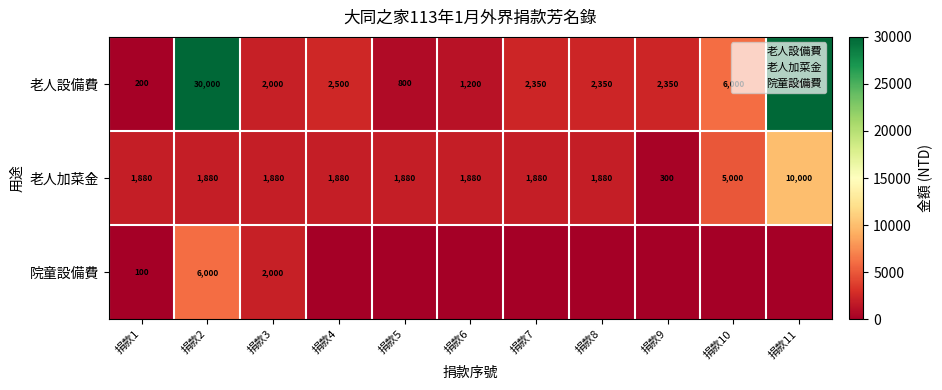

Which label corresponds to the smallest value in the chart?

捐款4